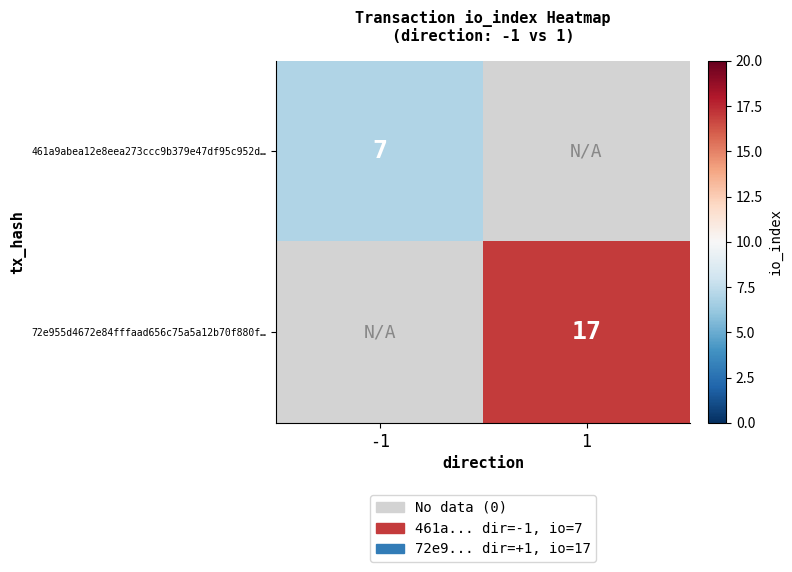

Is it true that 72e955d4672e84fffaad656c75a5a12b70f880f… equals 17 at 1?

True